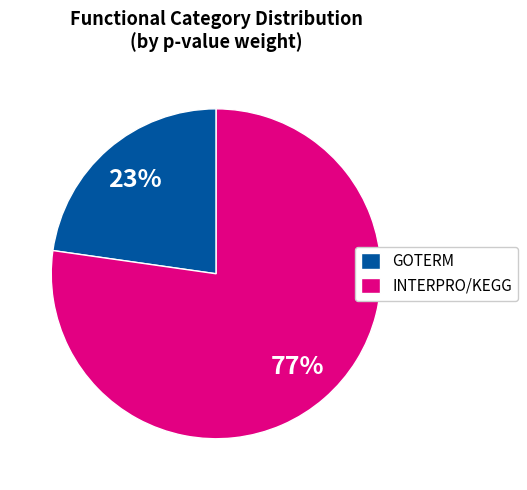

How many slices are in this pie chart?

2